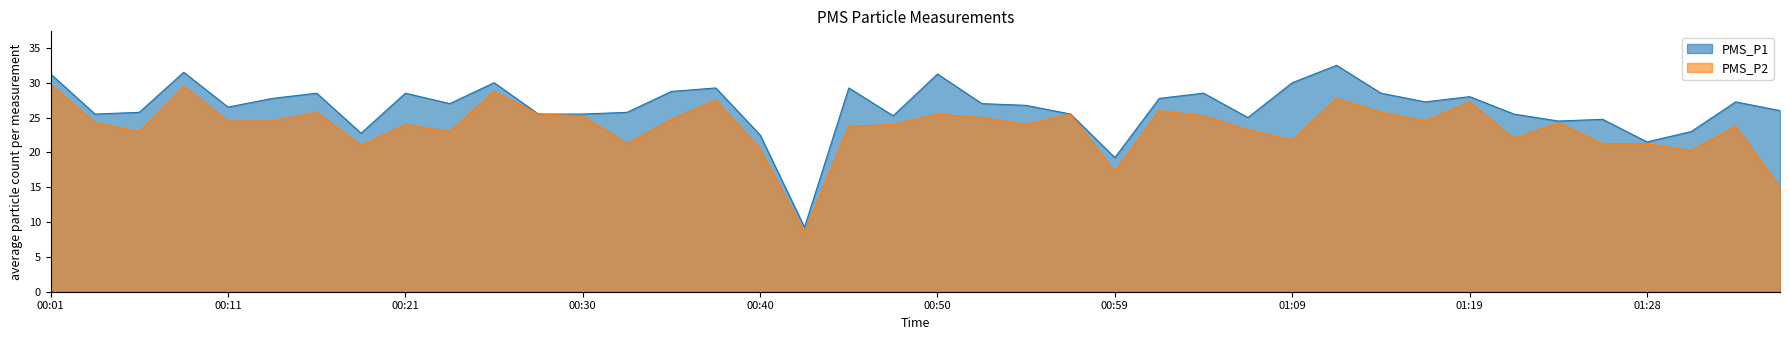

What is the difference between the highest and lowest values at 01:36?

11.0